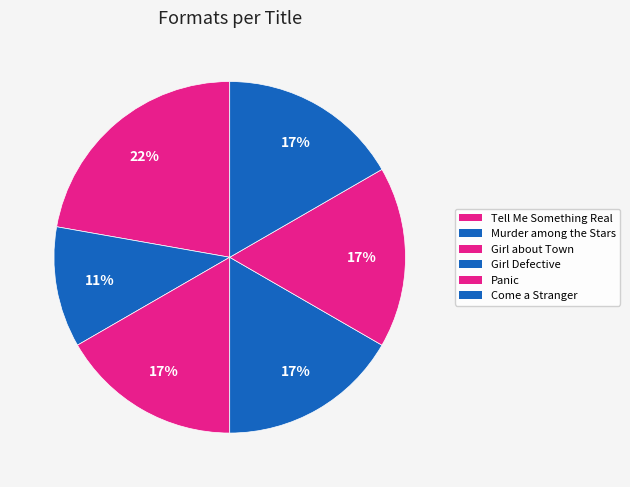

Is it true that Girl about Town is 17% of the pie?

True